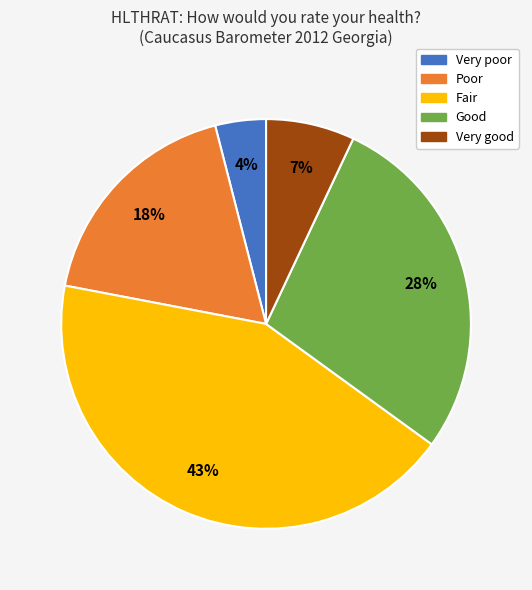

Is there a majority slice in this chart?

No